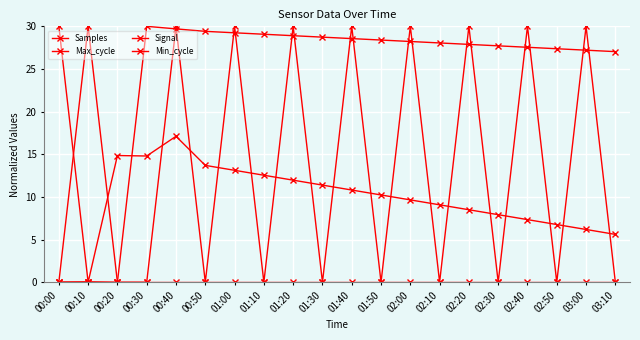

Between which two adjacent categories do Signal and Max_cycle first intersect?

00:00 and 00:10